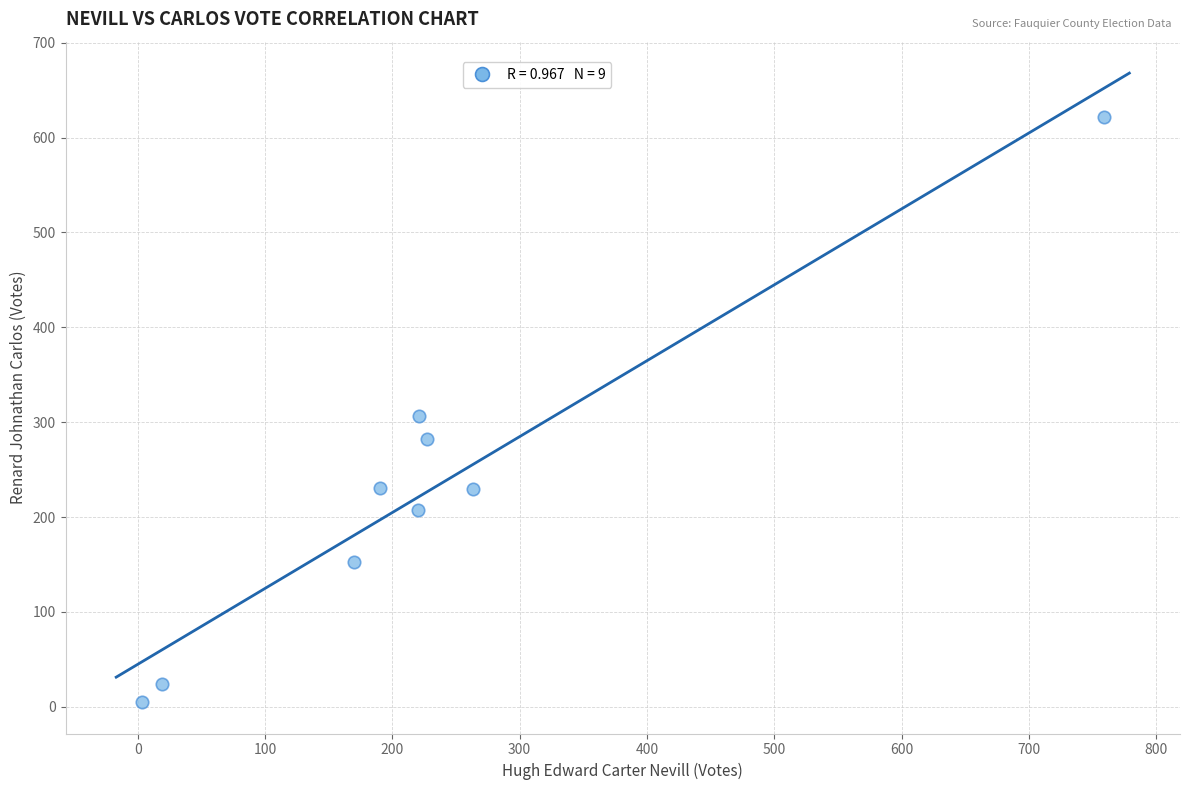

What is the average Y value?

229